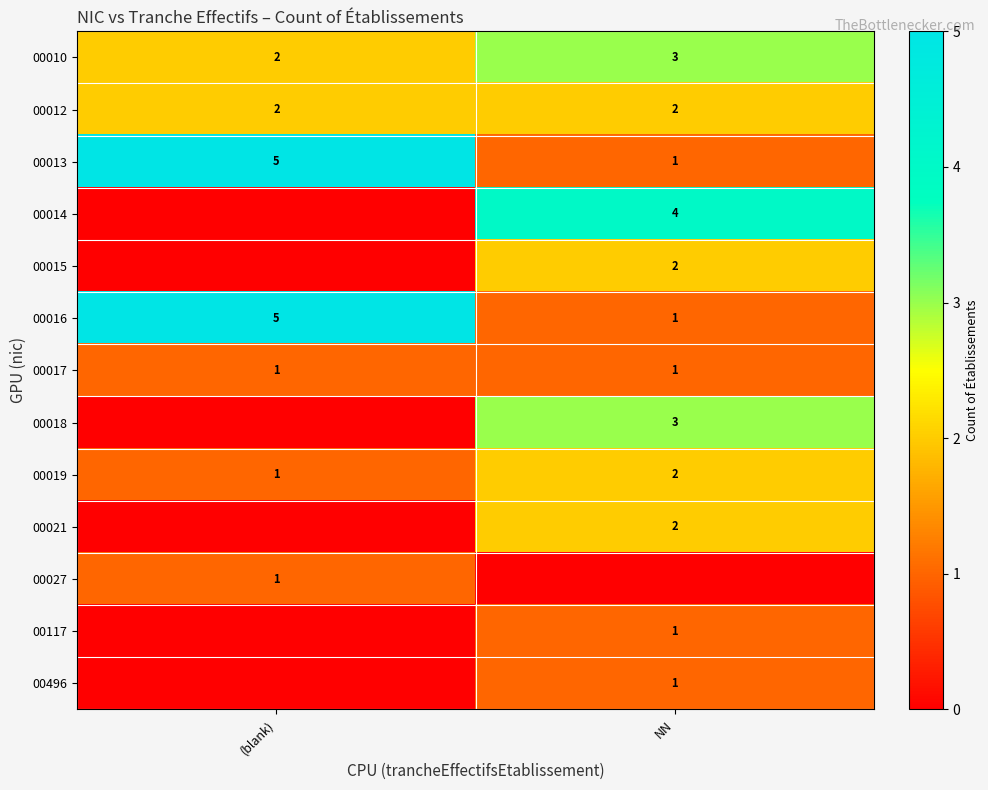

The 00016 series shows 5 at (blank). True or false?

True